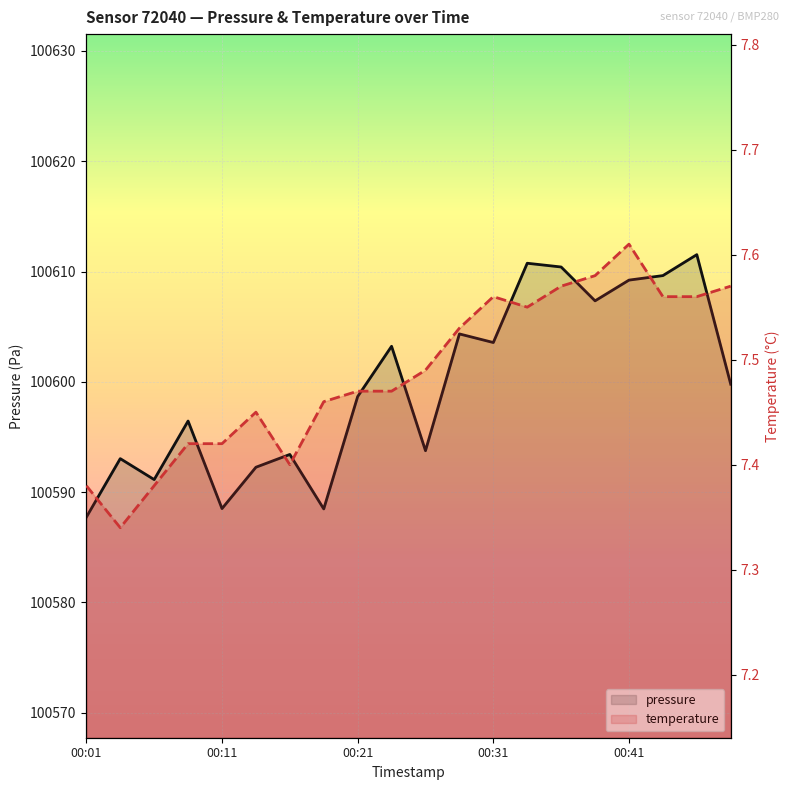

True or false: temperature has a value of 7.6 at 19.

True